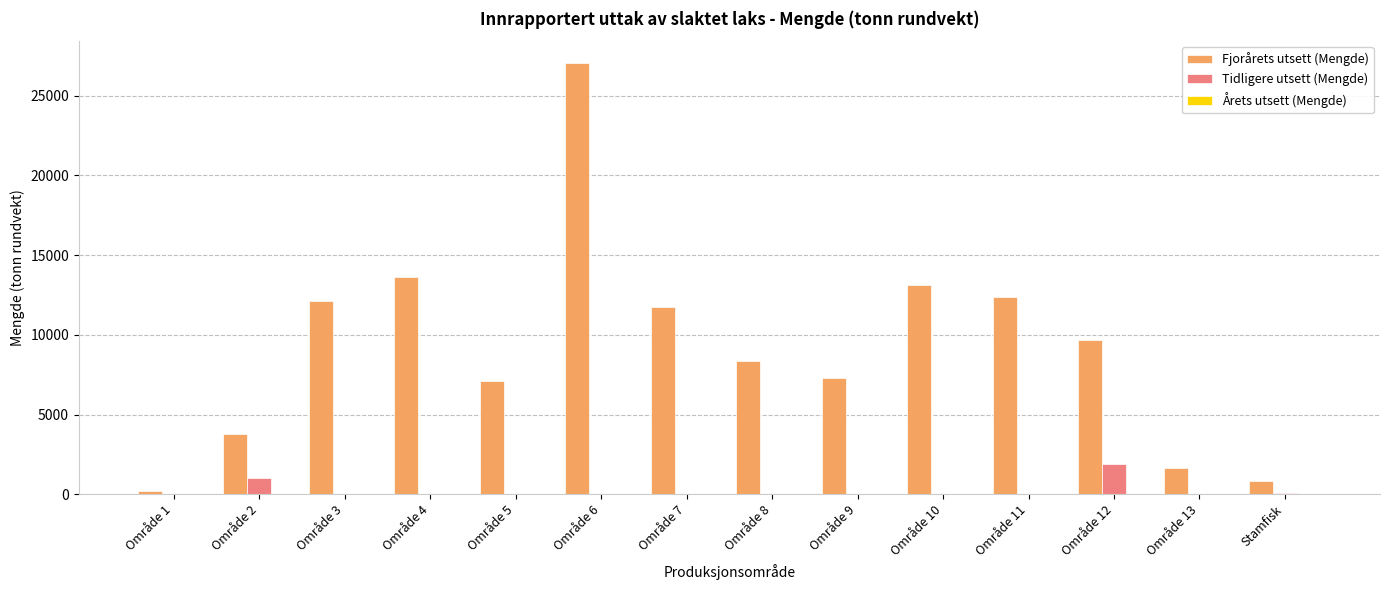

How many data points does each series have?

14